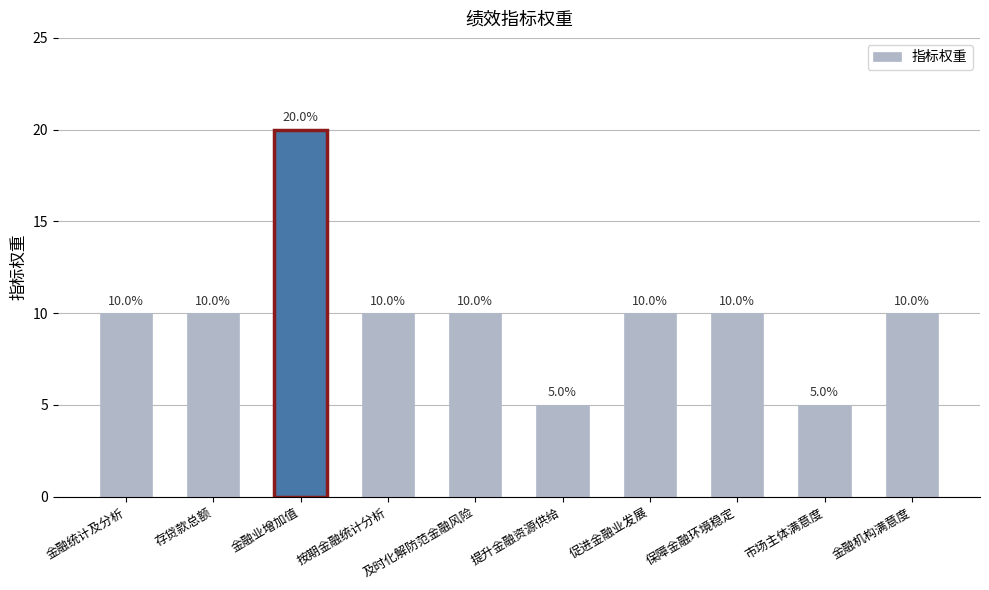

What is the maximum value shown in the chart?

20